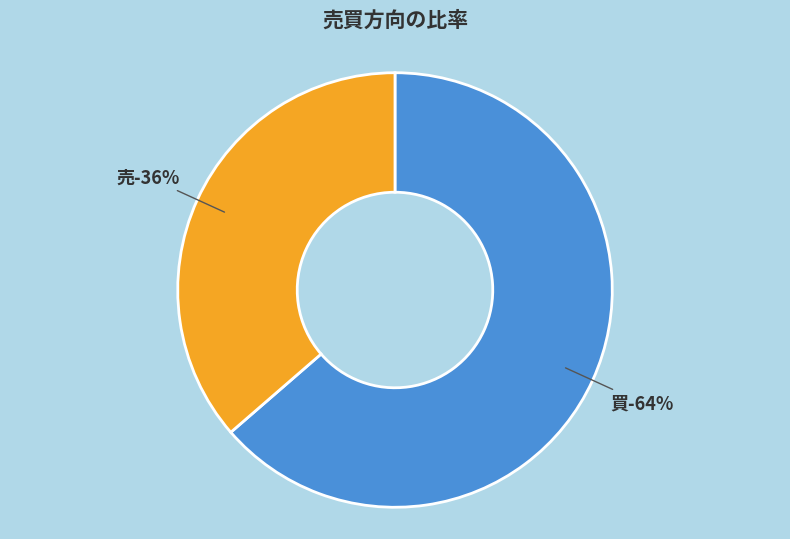

What percentage is the 買 slice, to the nearest percent?

64%